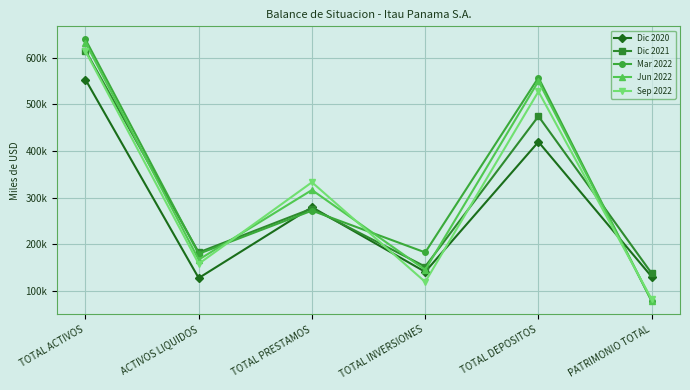

True or false: Sep 2022 and Dic 2020 intersect in this chart.

True